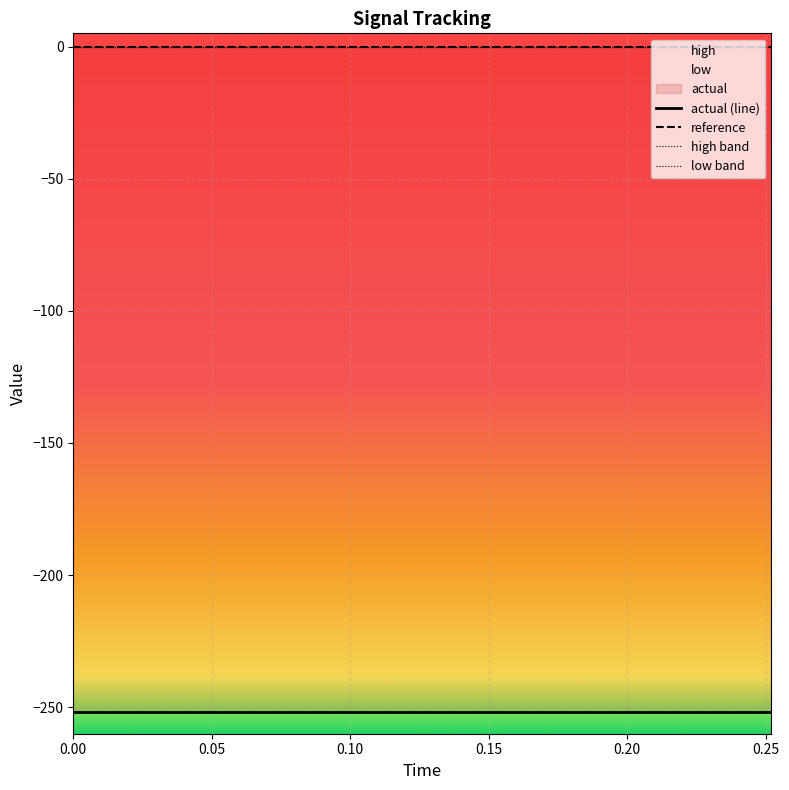

Which series has the largest range (max minus min)?

actual (line)